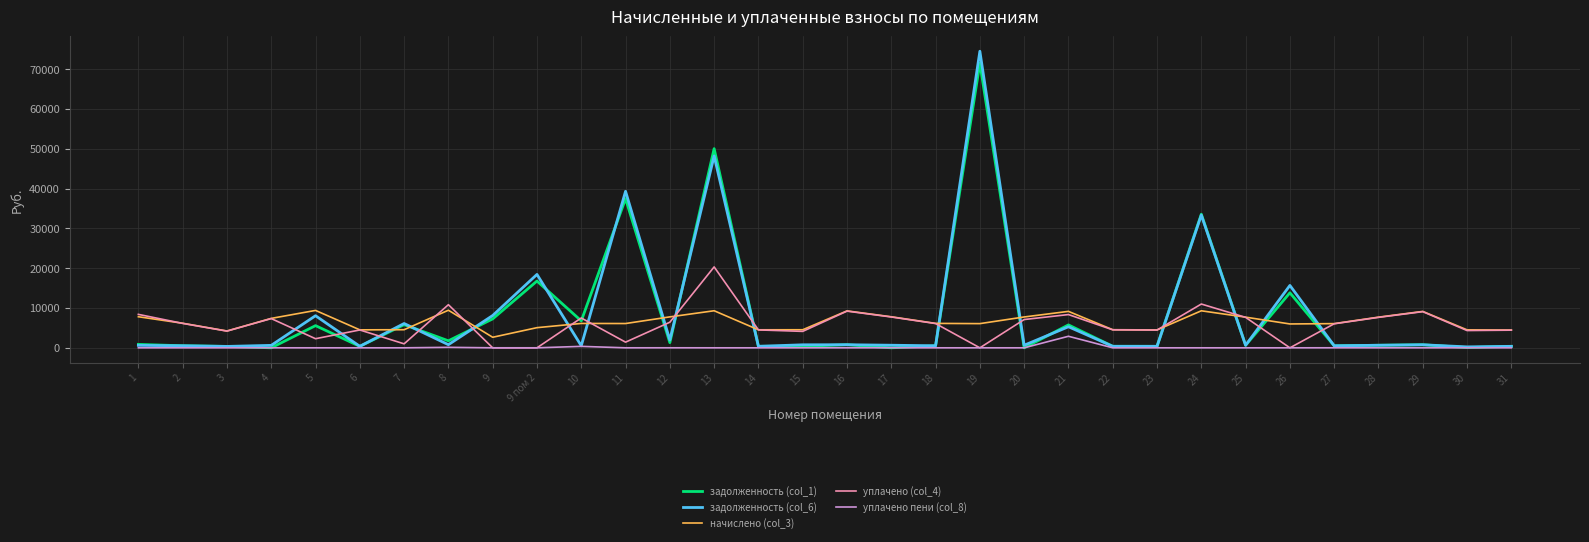

True or false: уплачено пени (col_8) and начислено (col_3) intersect in this chart.

False